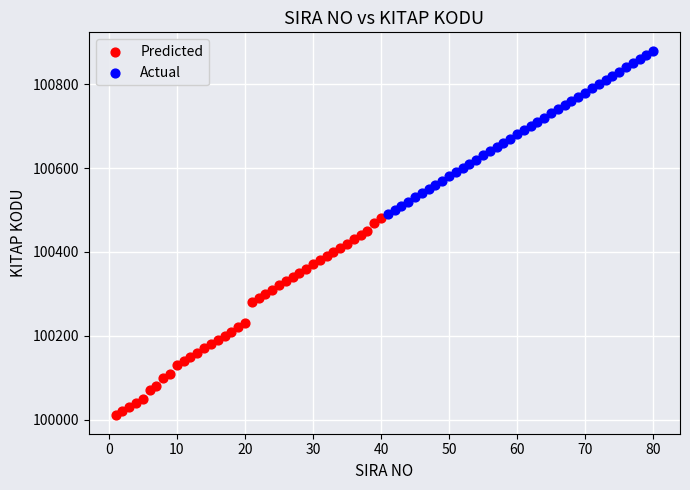

Which series has the largest Y range (max minus min)?

Predicted